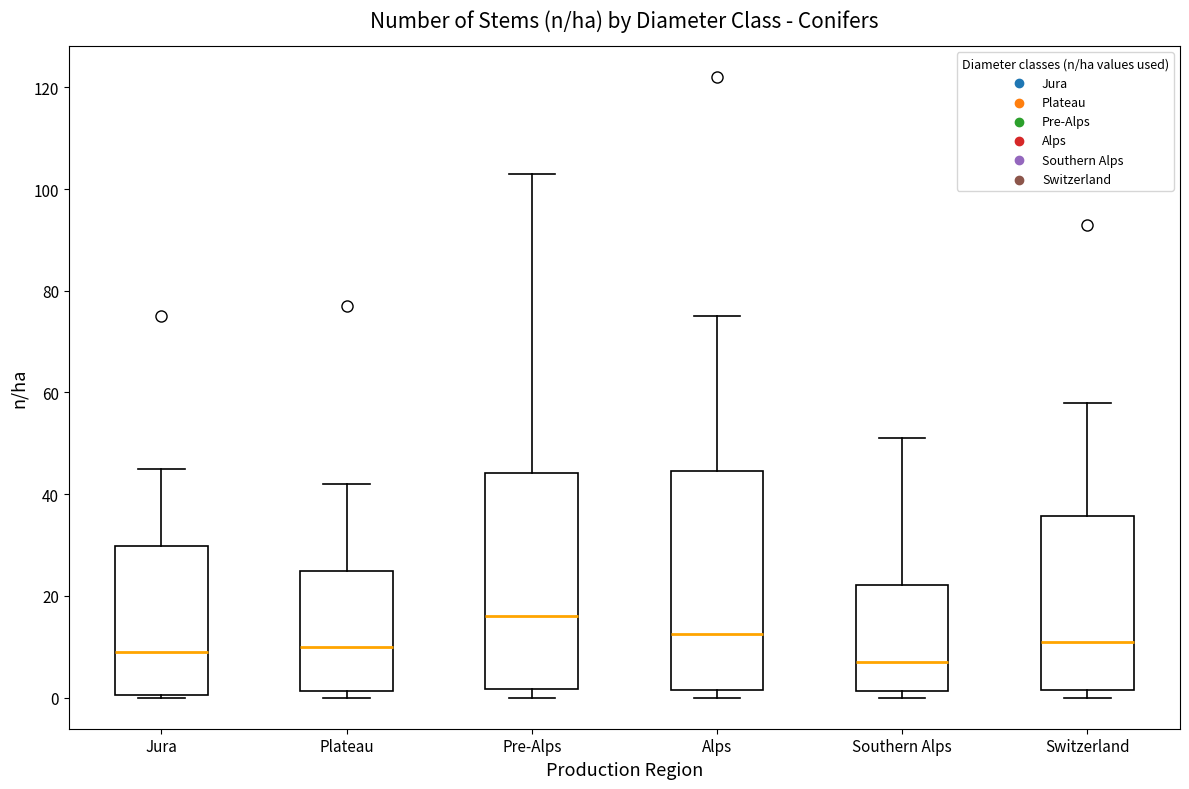

Reading left to right, transcribe this box plot: for each box, give where its median line is, the range the box spans, and where its two whiskers end, as read against the y-axis. The values are not printed on the chart, so give them approximately, as read against the axis.

Jura: median 10, box 0 to 30, whiskers 0 to 46
Plateau: median 10, box 2 to 26, whiskers 0 to 42
Pre-Alps: median 16, box 2 to 44, whiskers 0 to 104
Alps: median 12, box 2 to 44, whiskers 0 to 76
Southern Alps: median 8, box 2 to 22, whiskers 0 to 52
Switzerland: median 12, box 2 to 36, whiskers 0 to 58